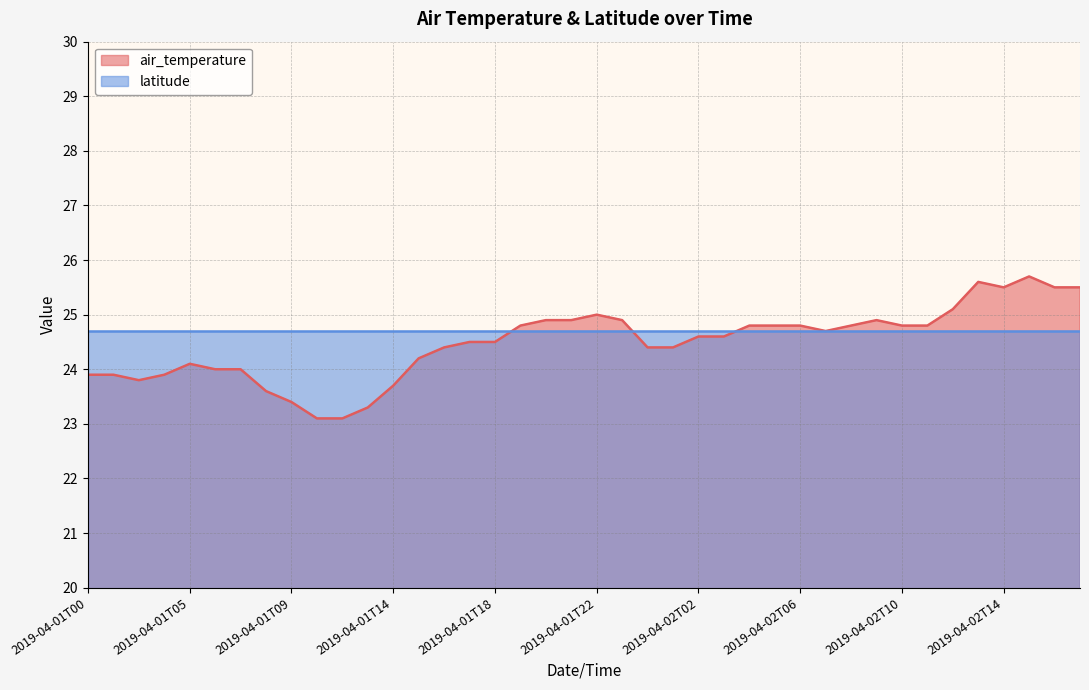

Reading left to right, list all the values displayed in this chart.

23.9	23.9	23.8	23.9	24.1	24.0	24.0	23.6	23.4	23.1	23.1	23.3	23.7	24.2	24.4	24.5	24.5	24.8	24.9	24.9	25.0	24.9	24.4	24.4	24.6	24.6	24.8	24.8	24.8	24.7	24.8	24.9	24.8	24.8	25.1	25.6	25.5	25.7	25.5	25.5